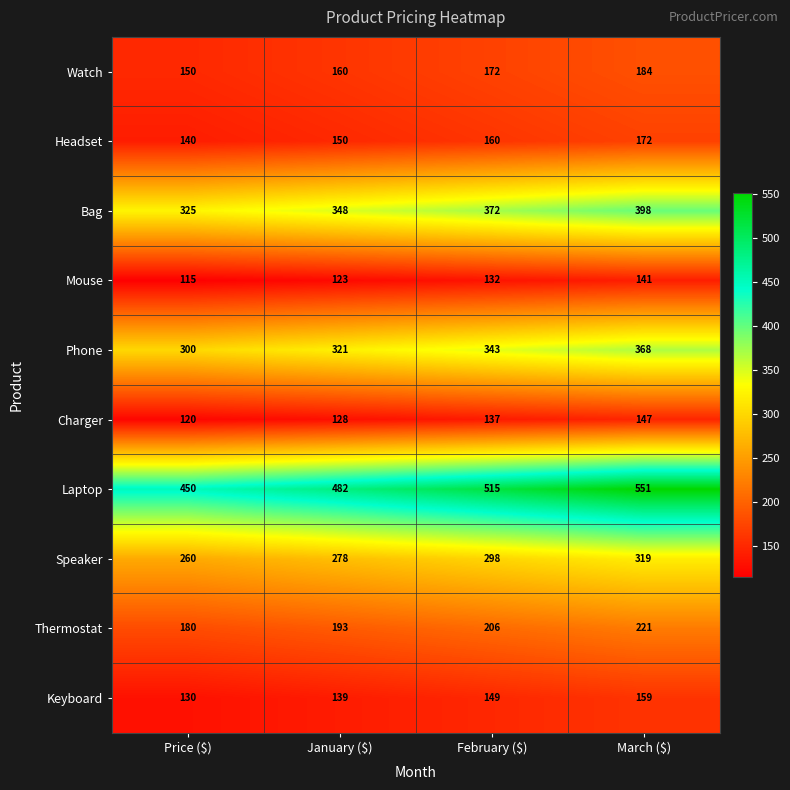

The value of Laptop at Price ($) is 141. True or false?

False